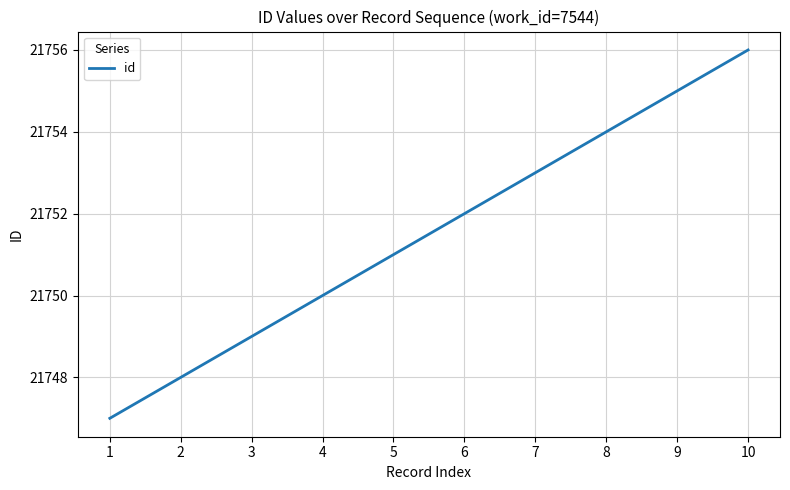

The chart shows a value of 33495 at 10. True or false?

False